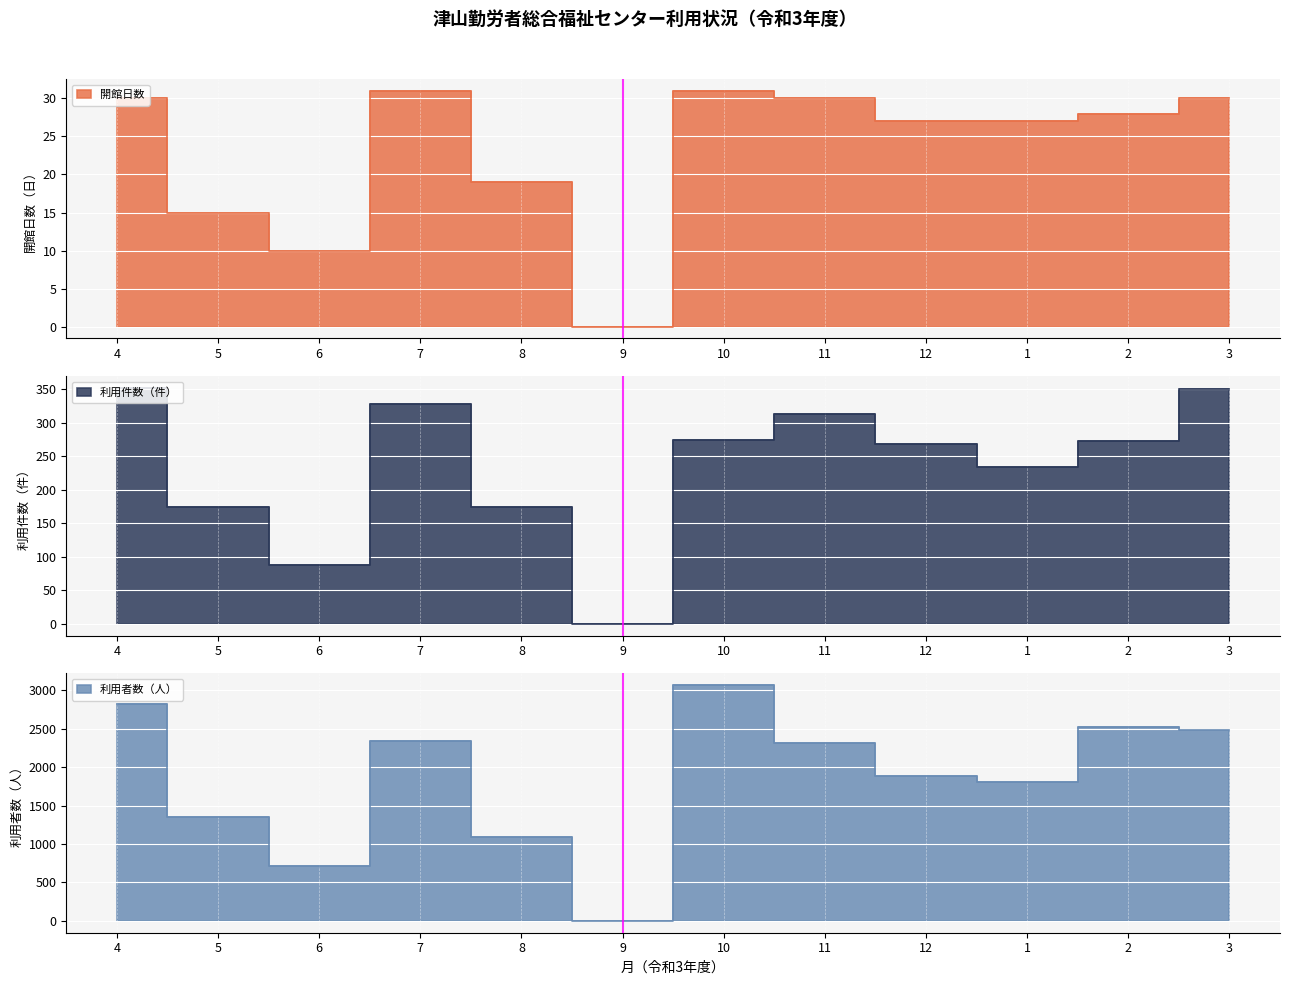

At which category does 開館日数 reach its first local valley?

6